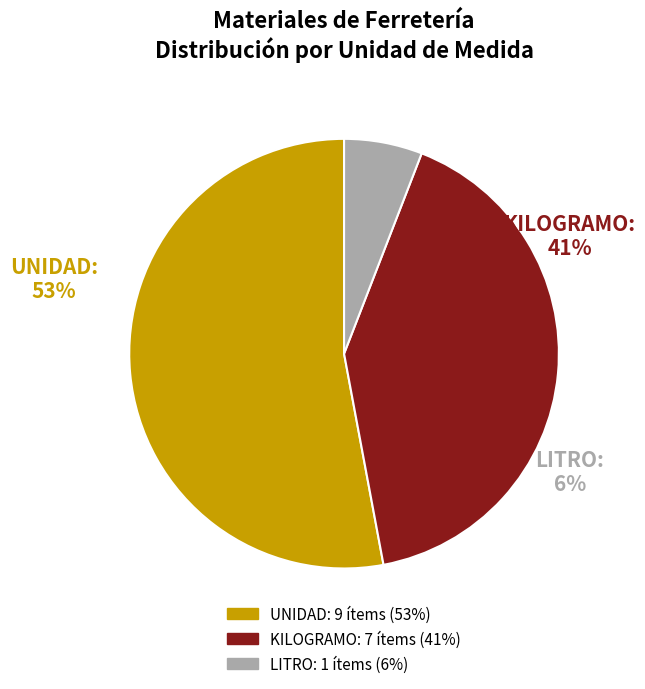

True or false: UNIDAD accounts for 65% of the total.

False